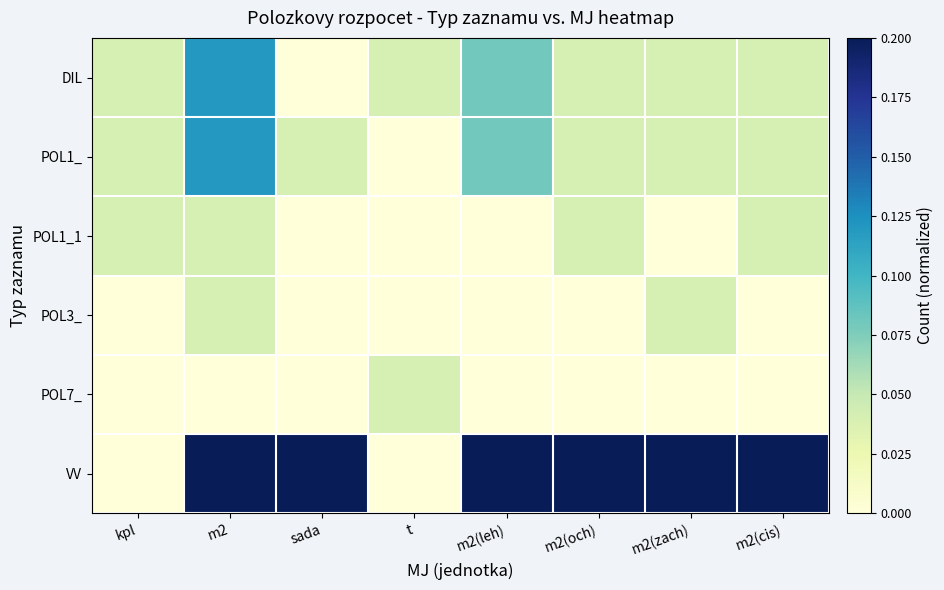

At which category is the sum across all series the highest?

m2